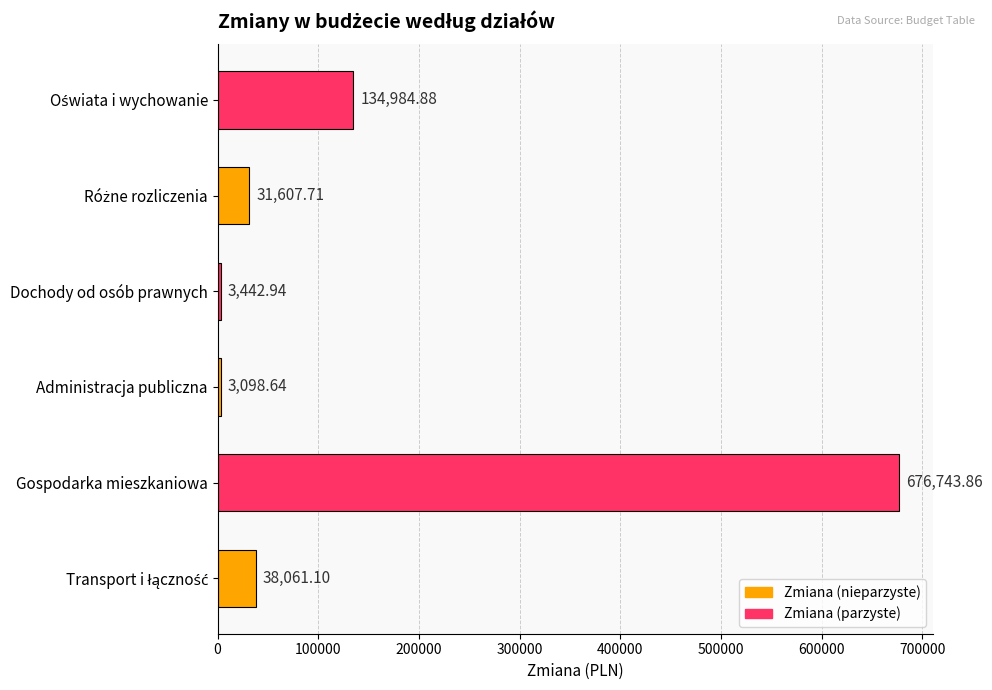

What is the sum of all values?

887939.1